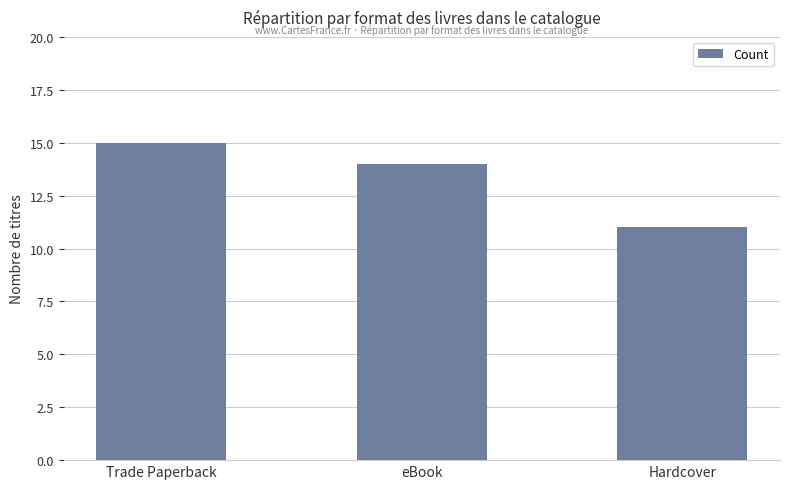

What is the average value?

13